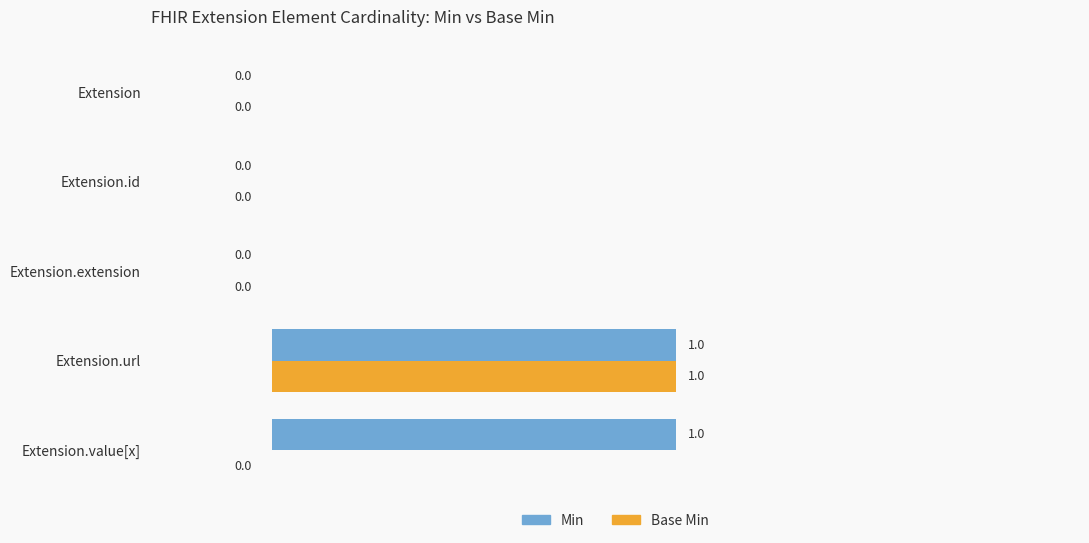

At which category is the sum across all series the highest?

Extension.url